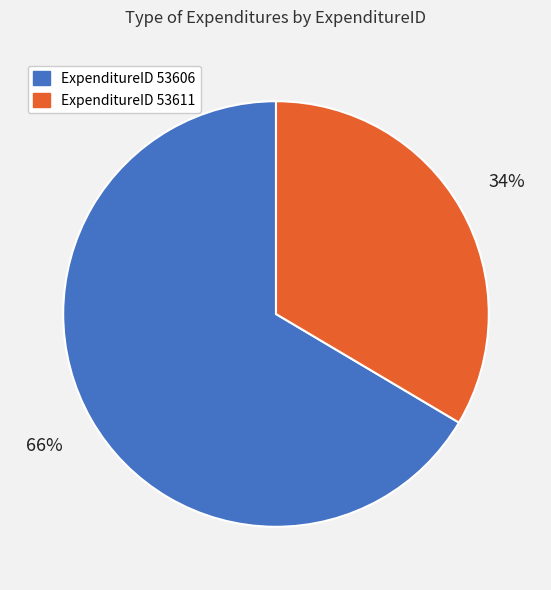

Is there any slice that represents more than half of the pie?

Yes